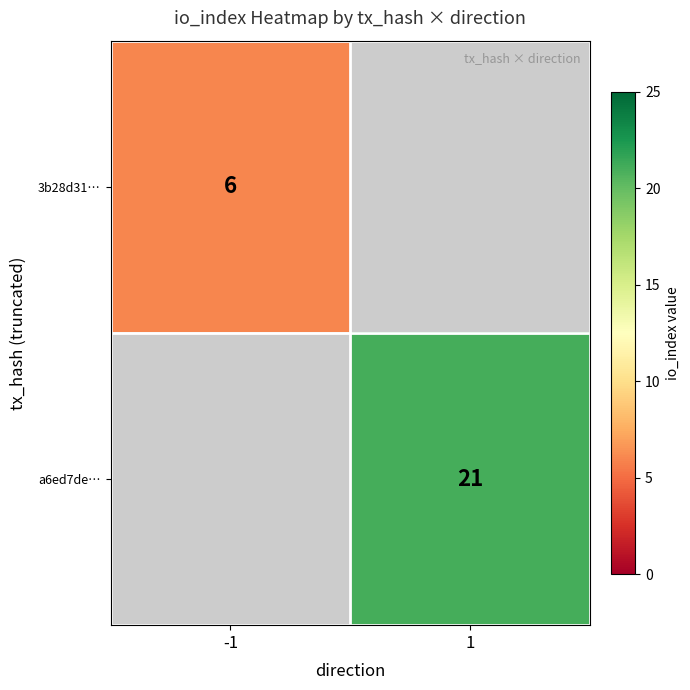

Is it true that 3b28d31… equals 6 at -1?

True